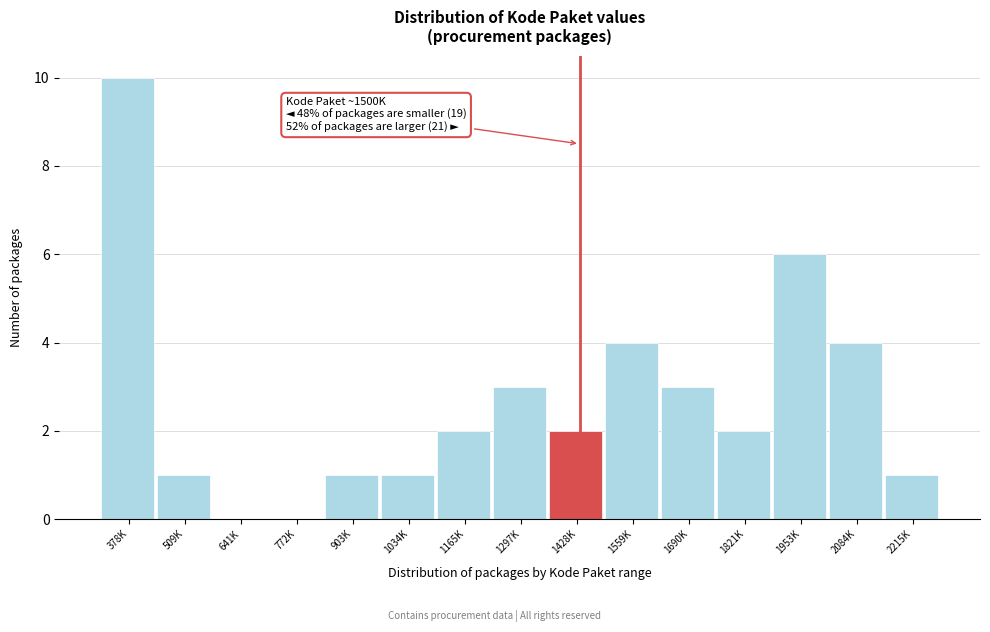

Reading right to left, transcribe all the data shown in this chart.

2215K=1	2084K=4	1953K=6	1821K=2	1690K=3	1559K=4	1428K=2	1297K=3	1165K=2	1034K=1	903K=1	772K=0	641K=0	509K=1	378K=10